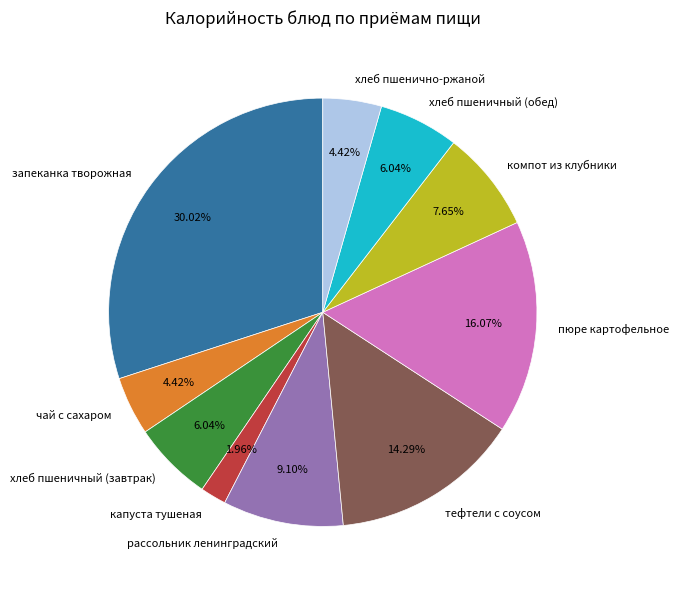

Count the number of slices in the pie.

10